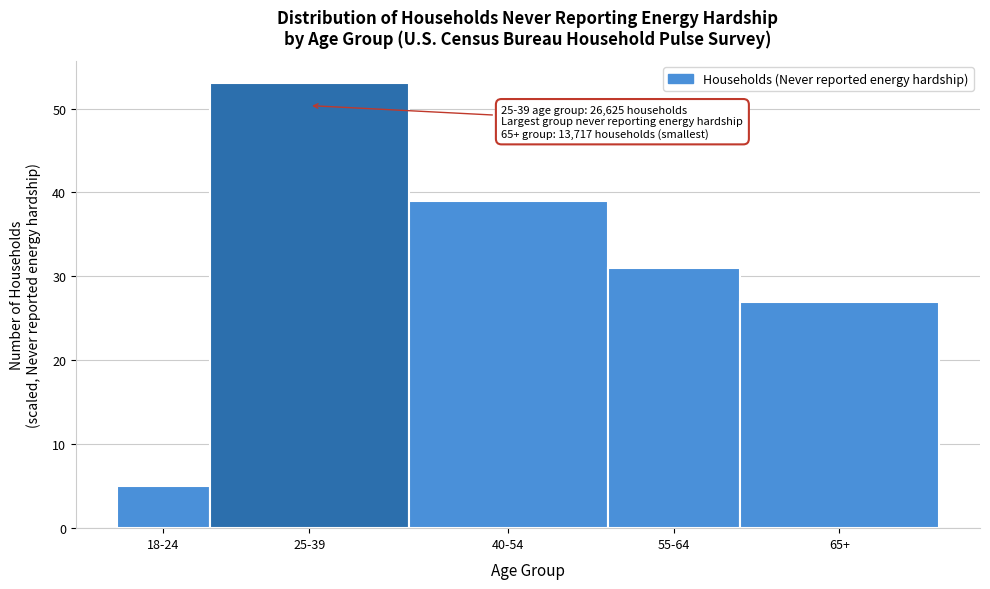

Reading left to right, extract all data points from this chart.

5	53	39	31	27